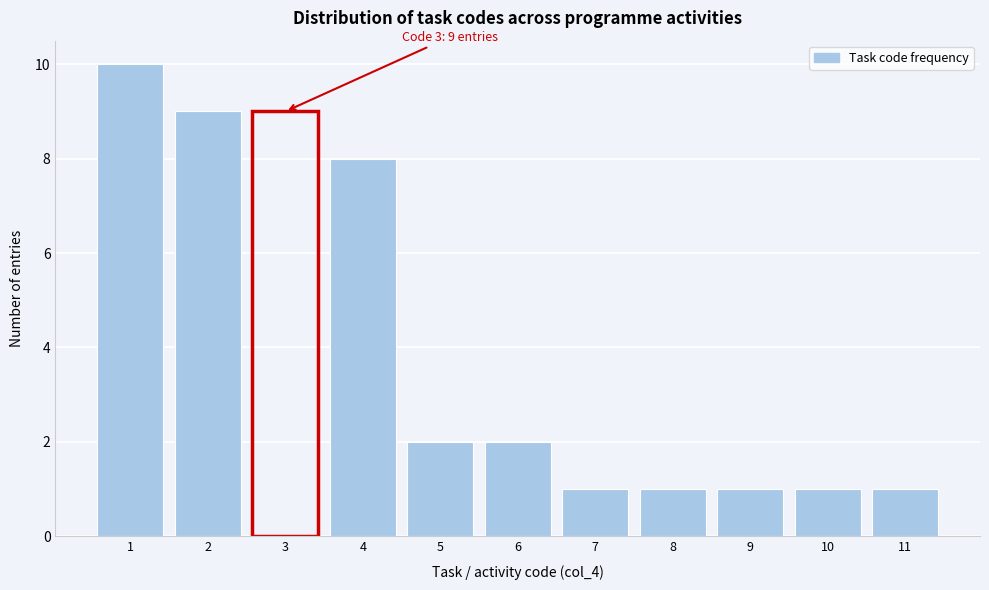

Which range on the x-axis has the tallest bar?

0.5 to 1.5